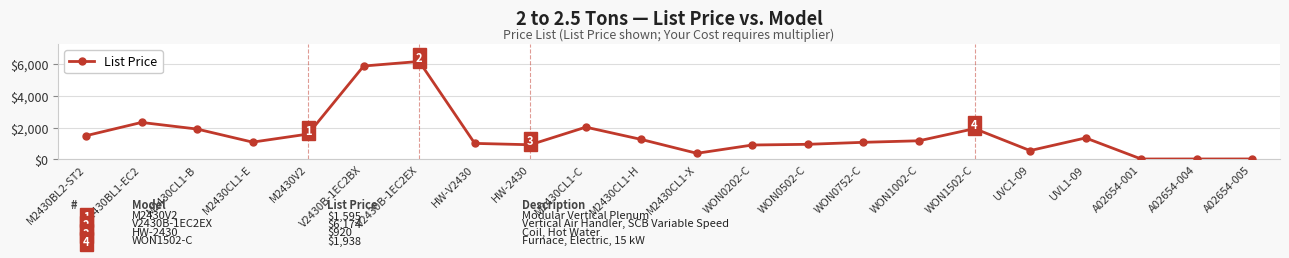

What is the label of the 16th point from the left?

WON1002-C